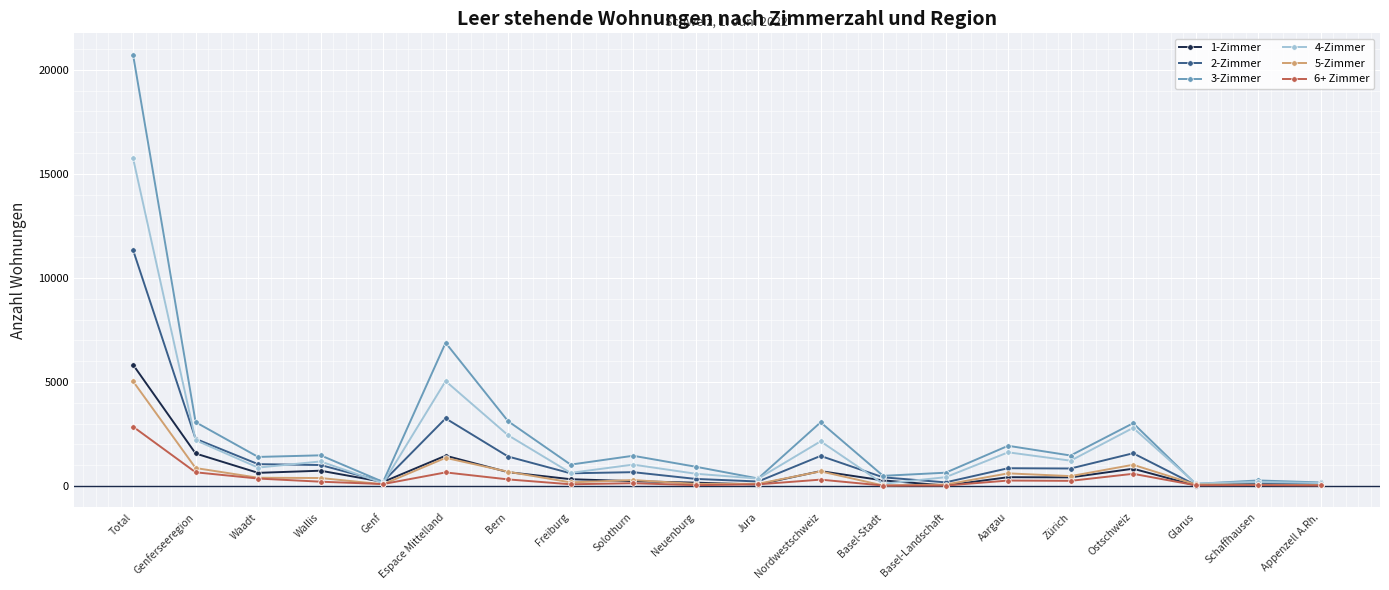

At how many categories does at least one series exceed 9728?

1